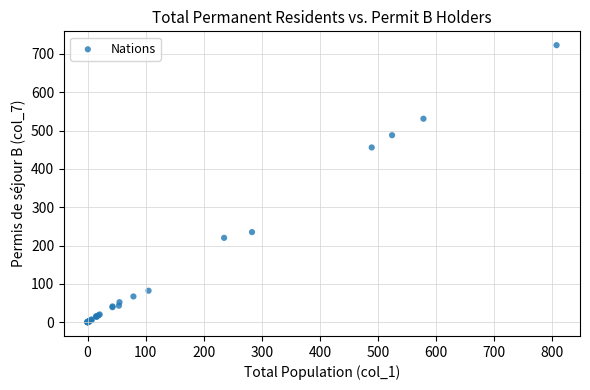

What Y value in the scatter plot is closest to 361?

456